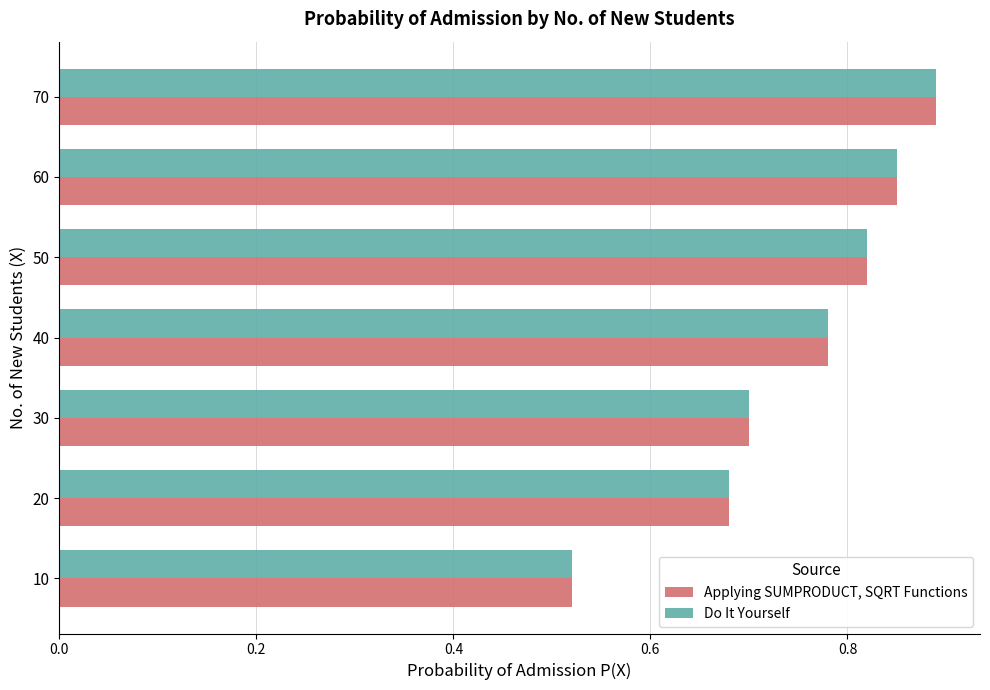

What is the difference between the maximum and minimum values in the Applying SUMPRODUCT, SQRT Functions series?

0.4